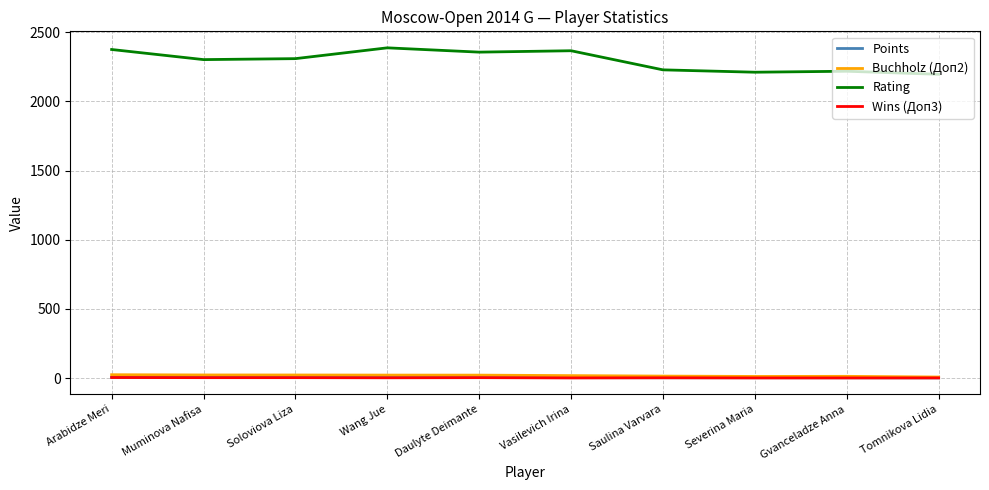

What value does the Rating series have at Wang Jue?

2386.0